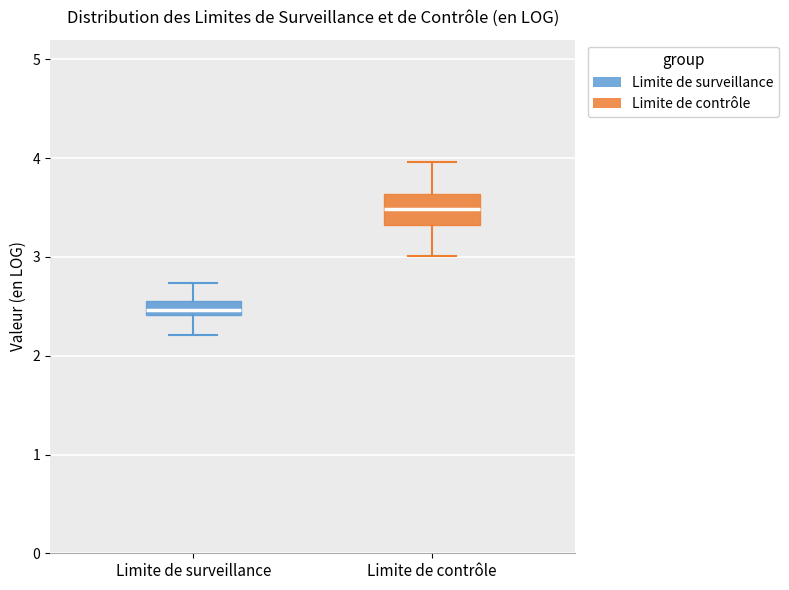

Which box's median line is the lowest?

Limite de surveillance